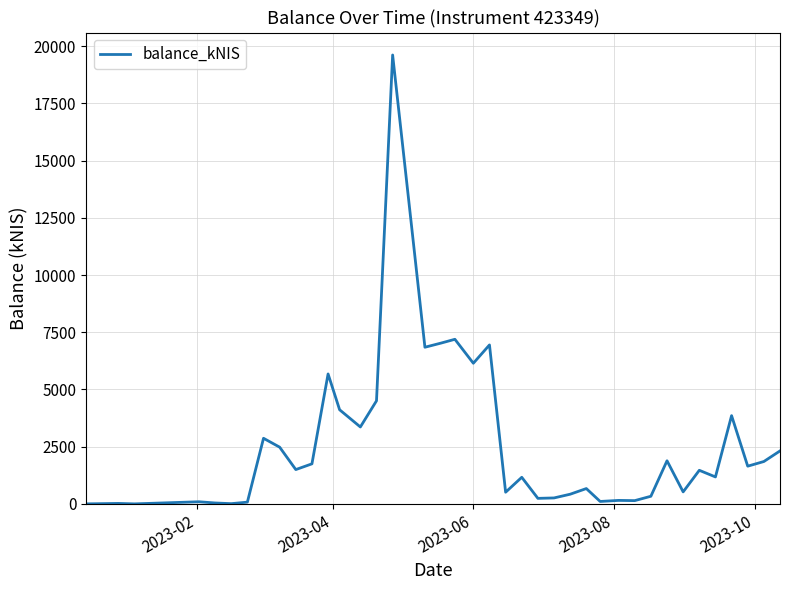

What is the difference between the maximum and minimum values?

19615.6